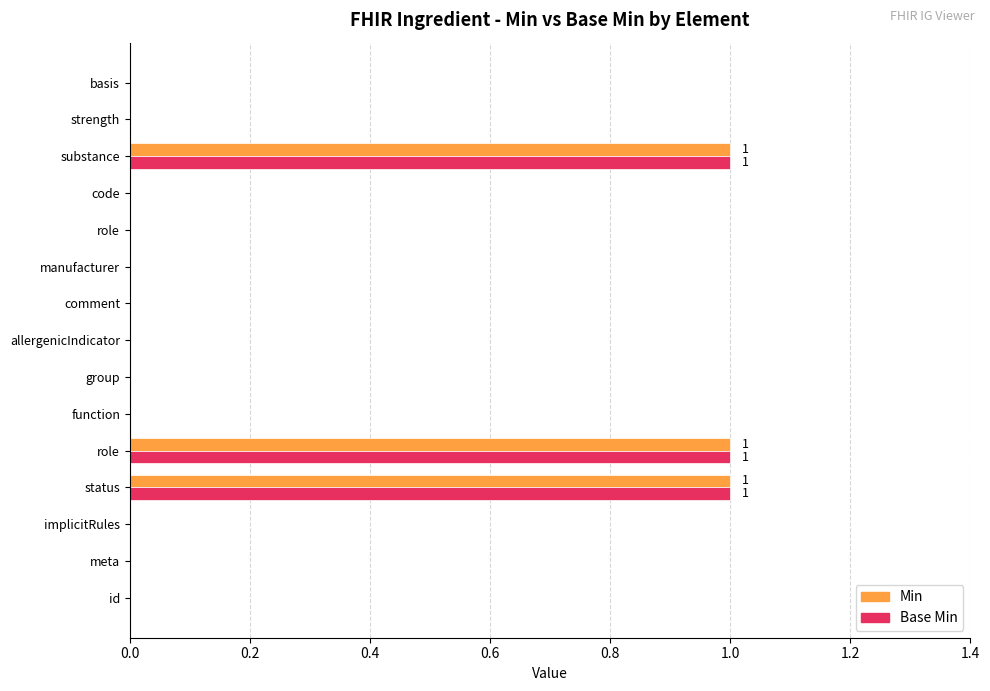

How many data points does each series have?

15